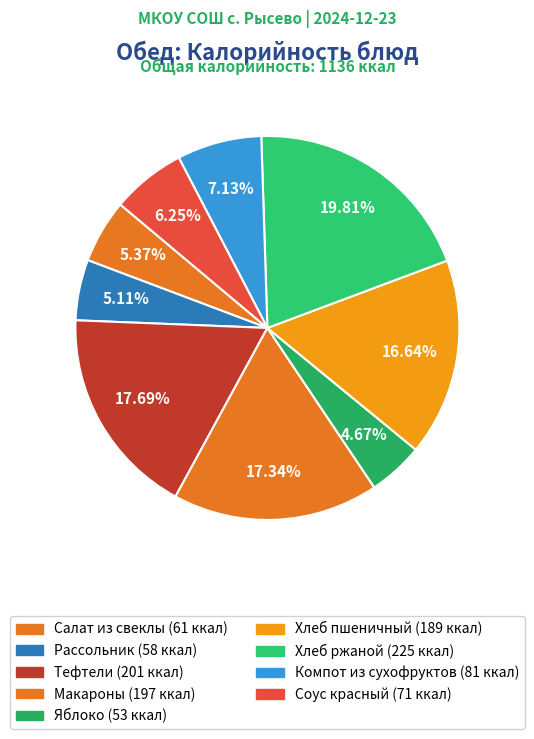

To the nearest percent, what percentage of the pie is Компот из сухофруктов?

7%